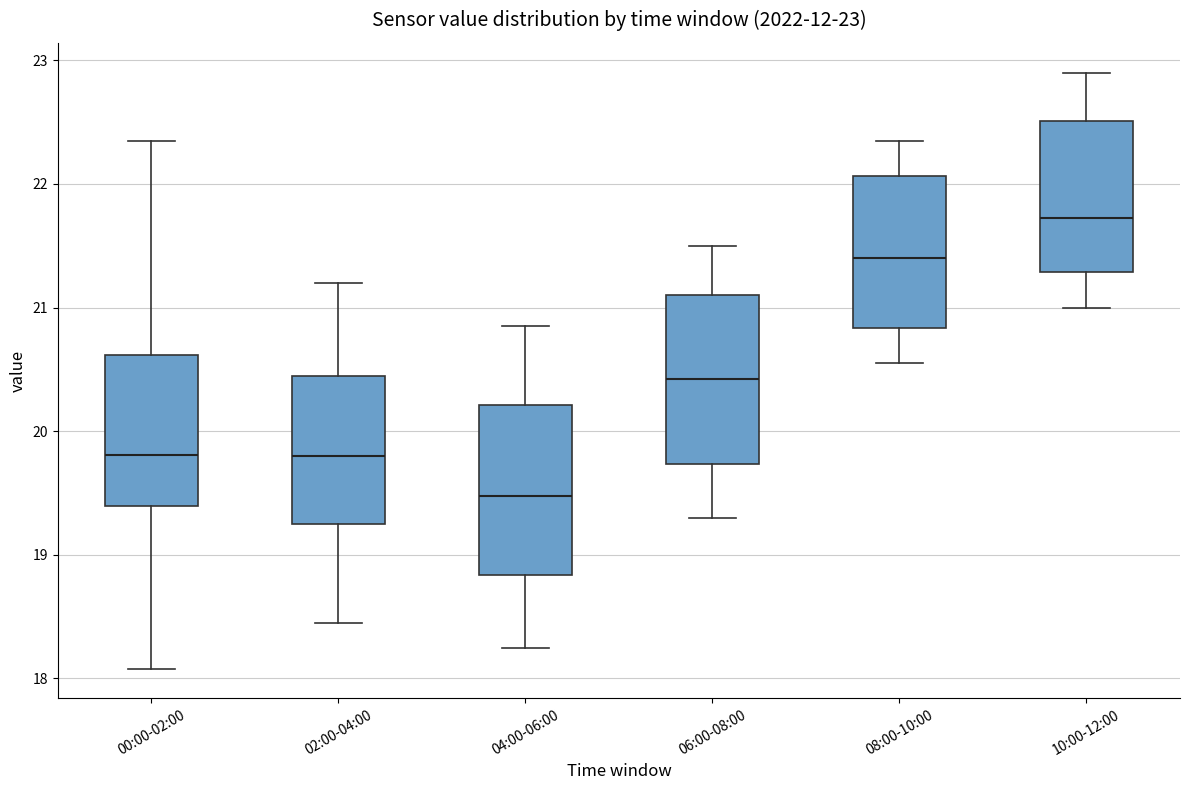

Which box has the highest median line?

10:00-12:00